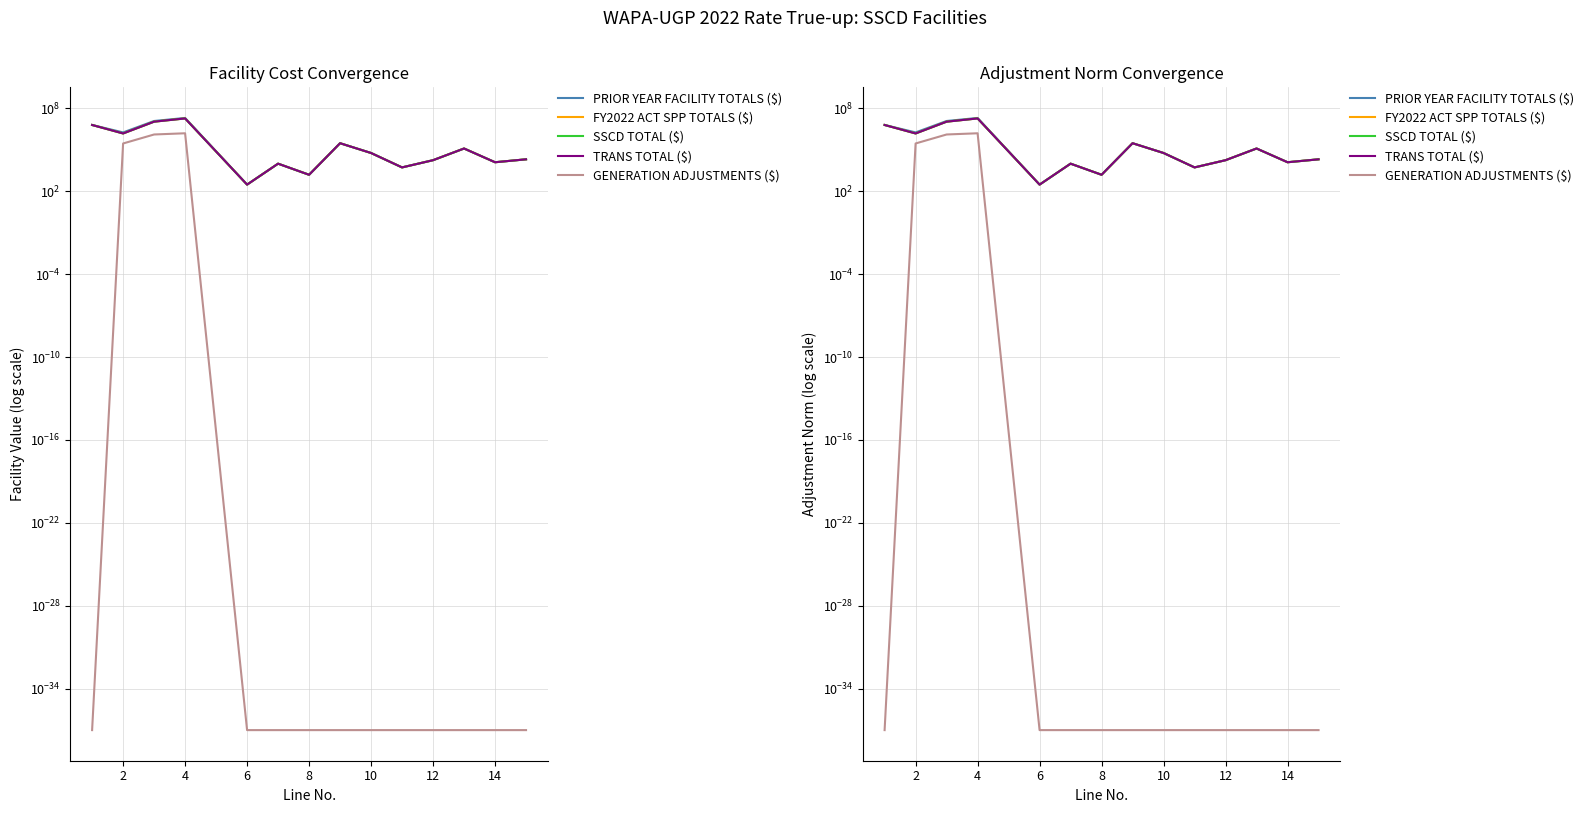

Rank the series by their maximum value, from highest to lowest.

PRIOR YEAR FACILITY TOTALS ($), FY2022 ACT SPP TOTALS ($), SSCD TOTAL ($), TRANS TOTAL ($), GENERATION ADJUSTMENTS ($)